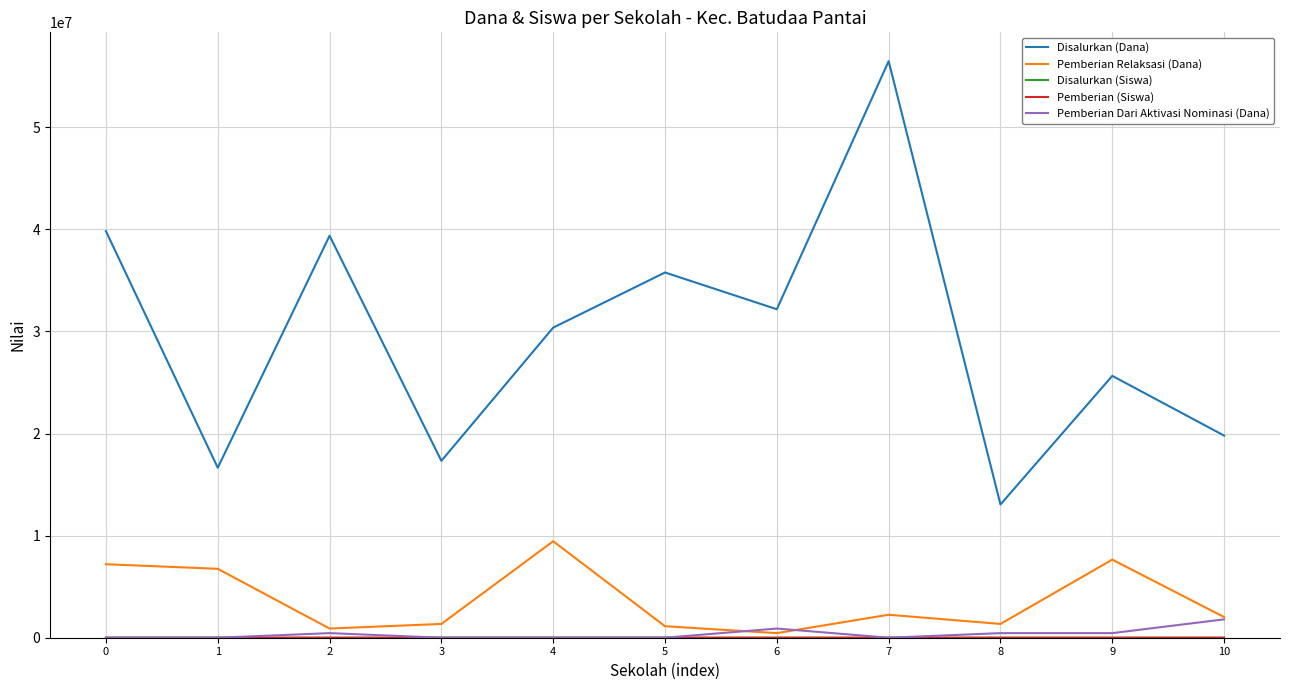

Read the Pemberian Relaksasi (Dana) value at 4, to the nearest 100.

9450000